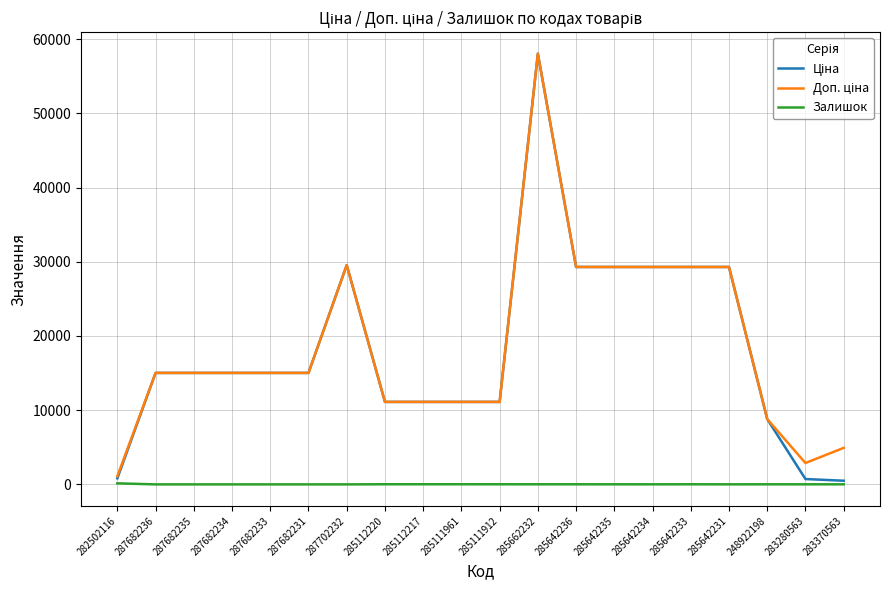

At which category is the sum across all series the highest?

285662232